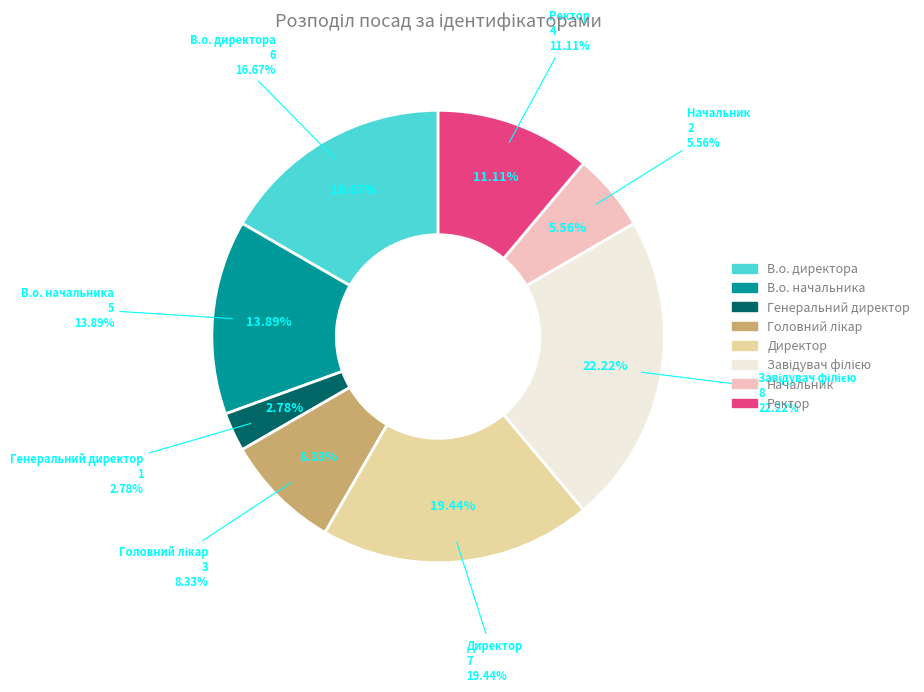

Is there a majority slice in this chart?

No